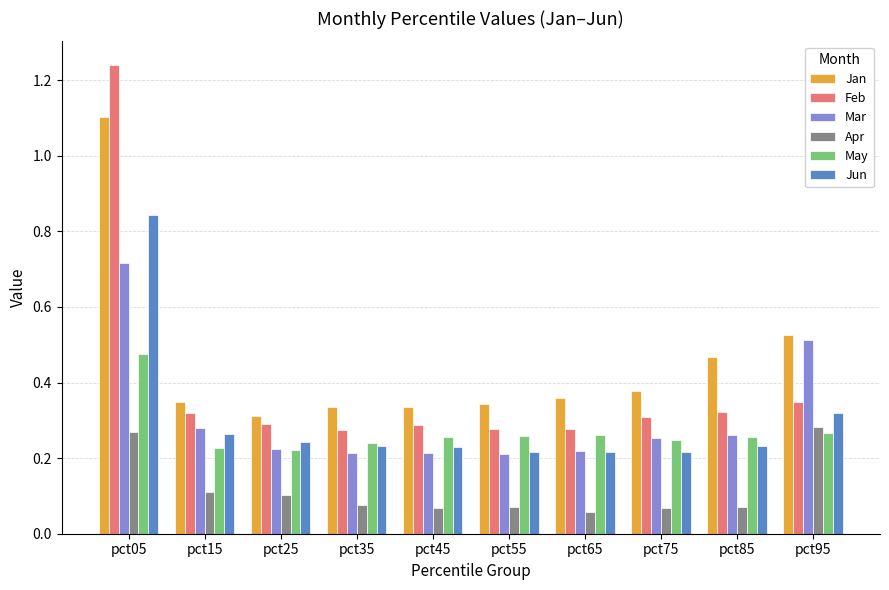

Which series has the widest spread of values?

Feb